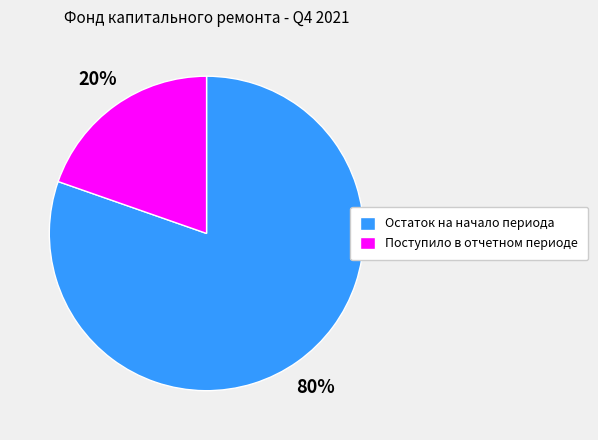

Which category has the smallest portion of the pie?

Поступило в отчетном периоде